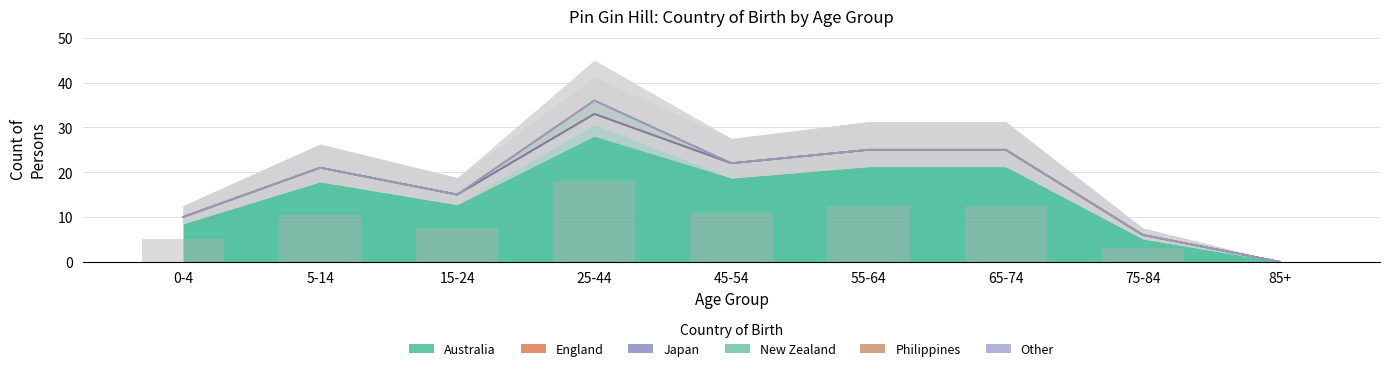

The England series shows 0 at 5-14. True or false?

True